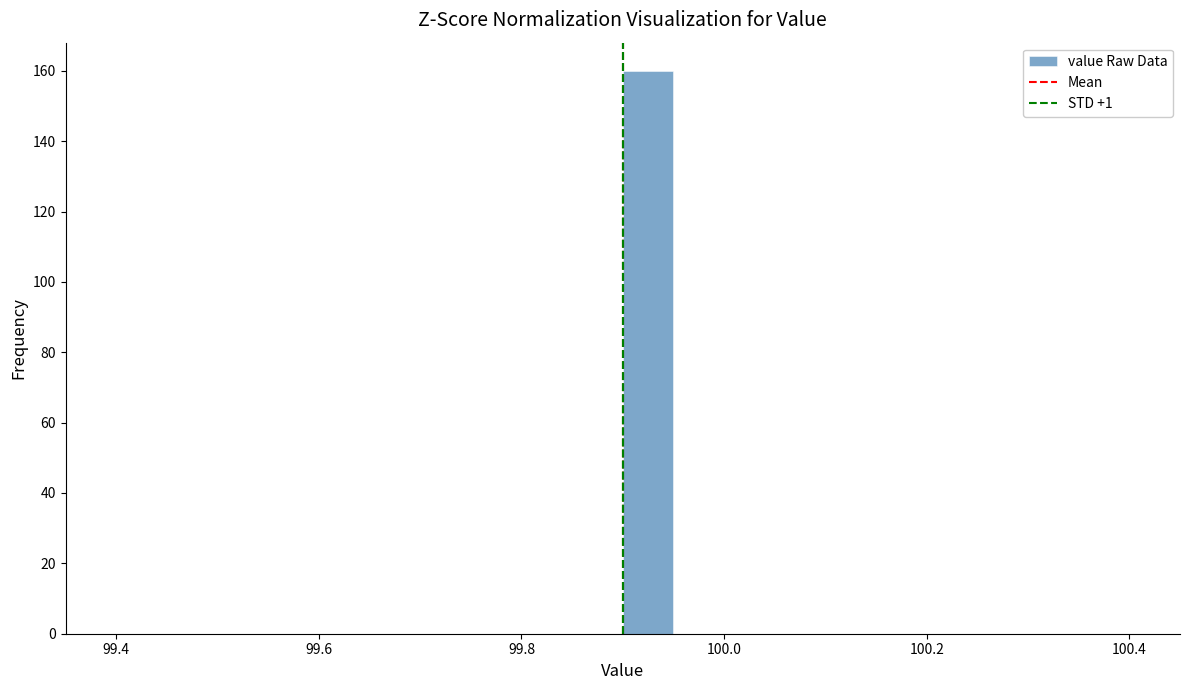

Read against the x-axis, roughly where is the centre of the tallest bar?

99.92